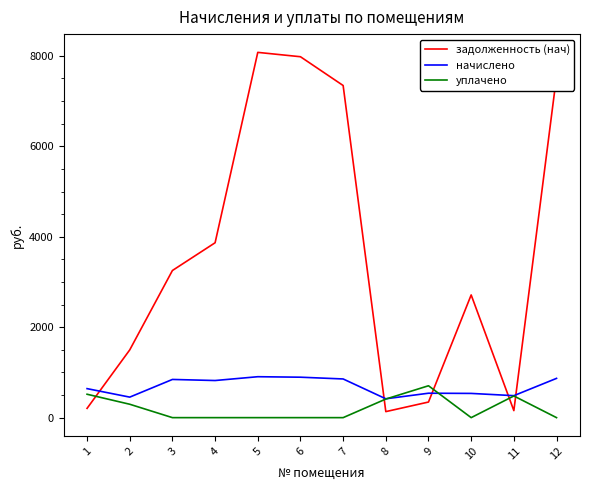

What is the maximum value for задолженность (нач)?

8077.5